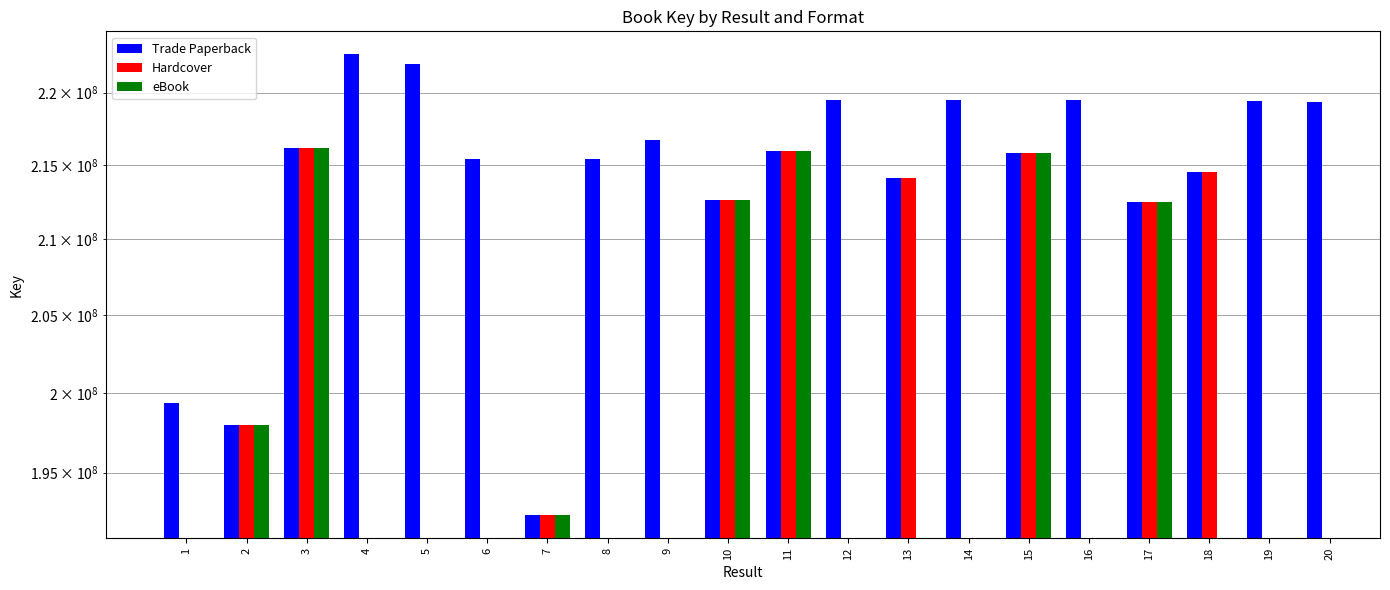

Count the number of categories in the chart.

20